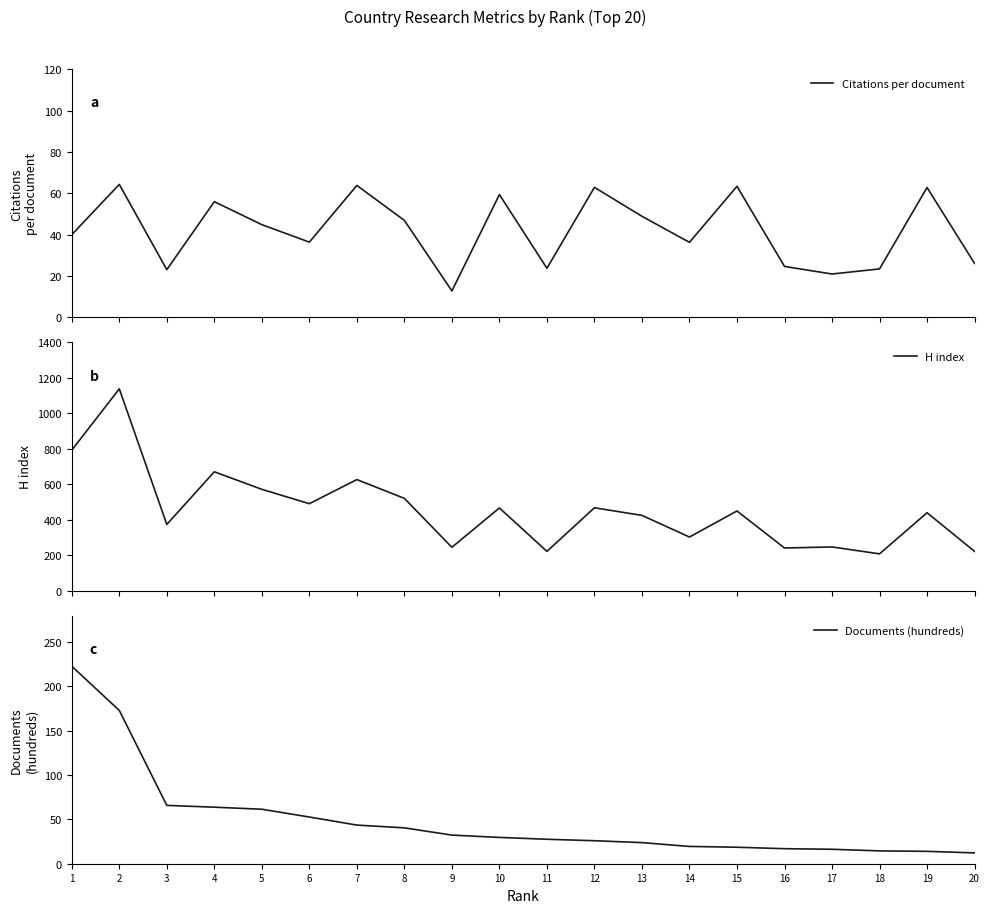

Reading right to left, extract all data points from this chart.

Citations per document: 20=26.1	19=62.8	18=23.4	17=21.0	16=24.6	15=63.4	14=36.3	13=48.9	12=62.9	11=23.8	10=59.4	9=12.8	8=46.9	7=63.8	6=36.4	5=44.8	4=56.0	3=23.1	2=64.3	1=40.0
H index: 20=221.0	19=439.0	18=207.0	17=246.0	16=240.0	15=449.0	14=302.0	13=424.0	12=467.0	11=221.0	10=466.0	9=244.0	8=520.0	7=626.0	6=490.0	5=571.0	4=670.0	3=373.0	2=1138.0	1=792.0
Documents (hundreds): 20=12.2	19=14.0	18=14.5	17=16.3	16=17.0	15=18.6	14=19.5	13=23.8	12=26.0	11=27.6	10=29.7	9=32.3	8=40.5	7=43.6	6=52.7	5=61.5	4=63.8	3=65.8	2=172.9	1=222.9